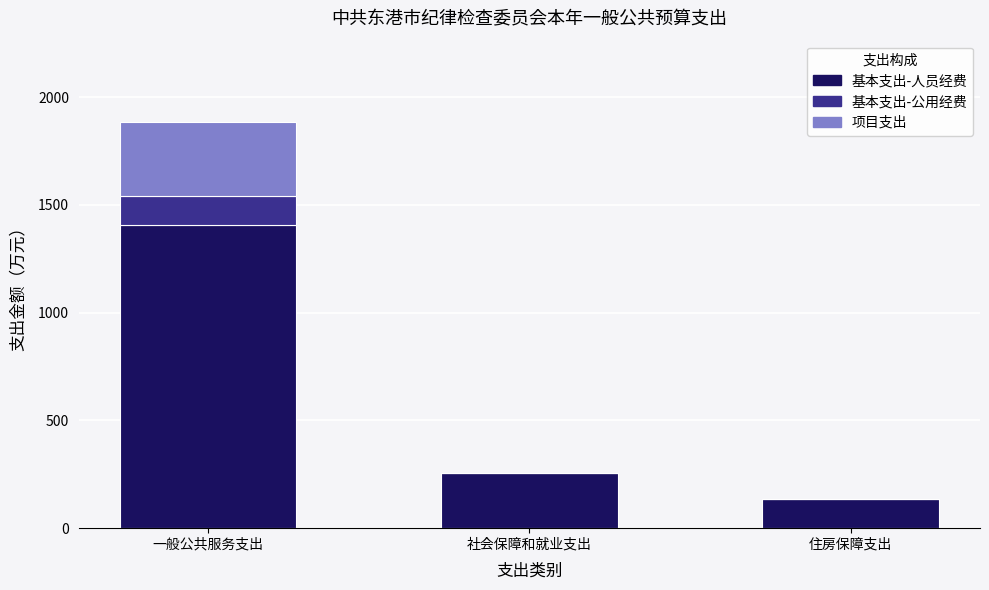

Reading left to right, list the values for the 基本支出-人员经费 series.

一般公共服务支出=1405.2	社会保障和就业支出=257.0	住房保障支出=134.5